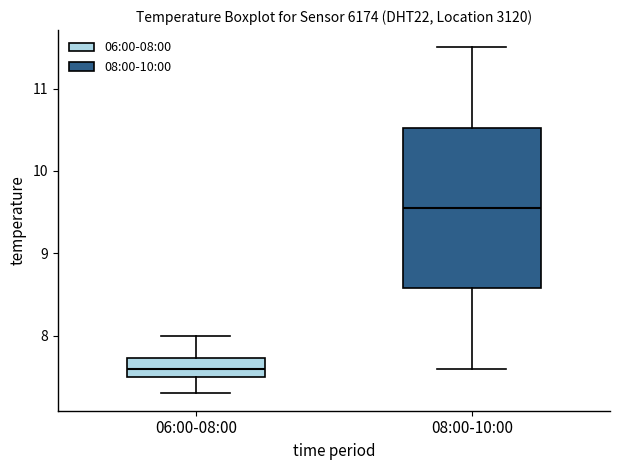

Reading left to right, transcribe this box plot: for each box, give where its median line is, the range the box spans, and where its two whiskers end, as read against the y-axis. The values are not printed on the chart, so give them approximately, as read against the axis.

06:00-08:00: median 7.6, box 7.5 to 7.7, whiskers 7.3 to 8.0
08:00-10:00: median 9.6, box 8.6 to 10.5, whiskers 7.6 to 11.5